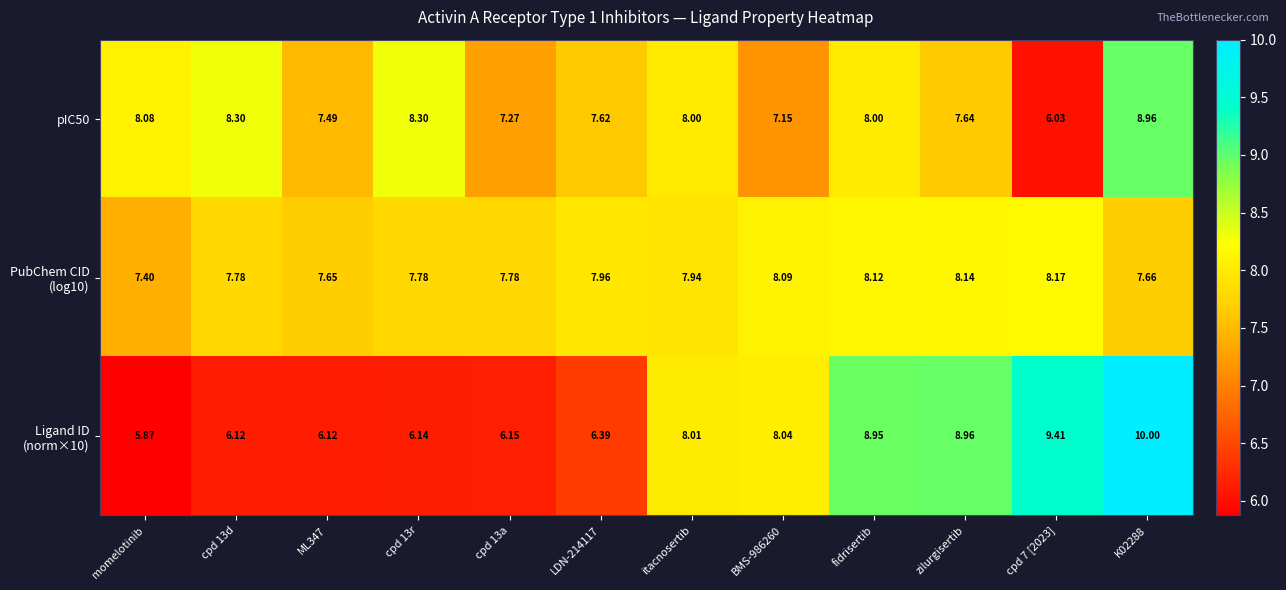

At which label does pIC50 first exceed 8?

momelotinib